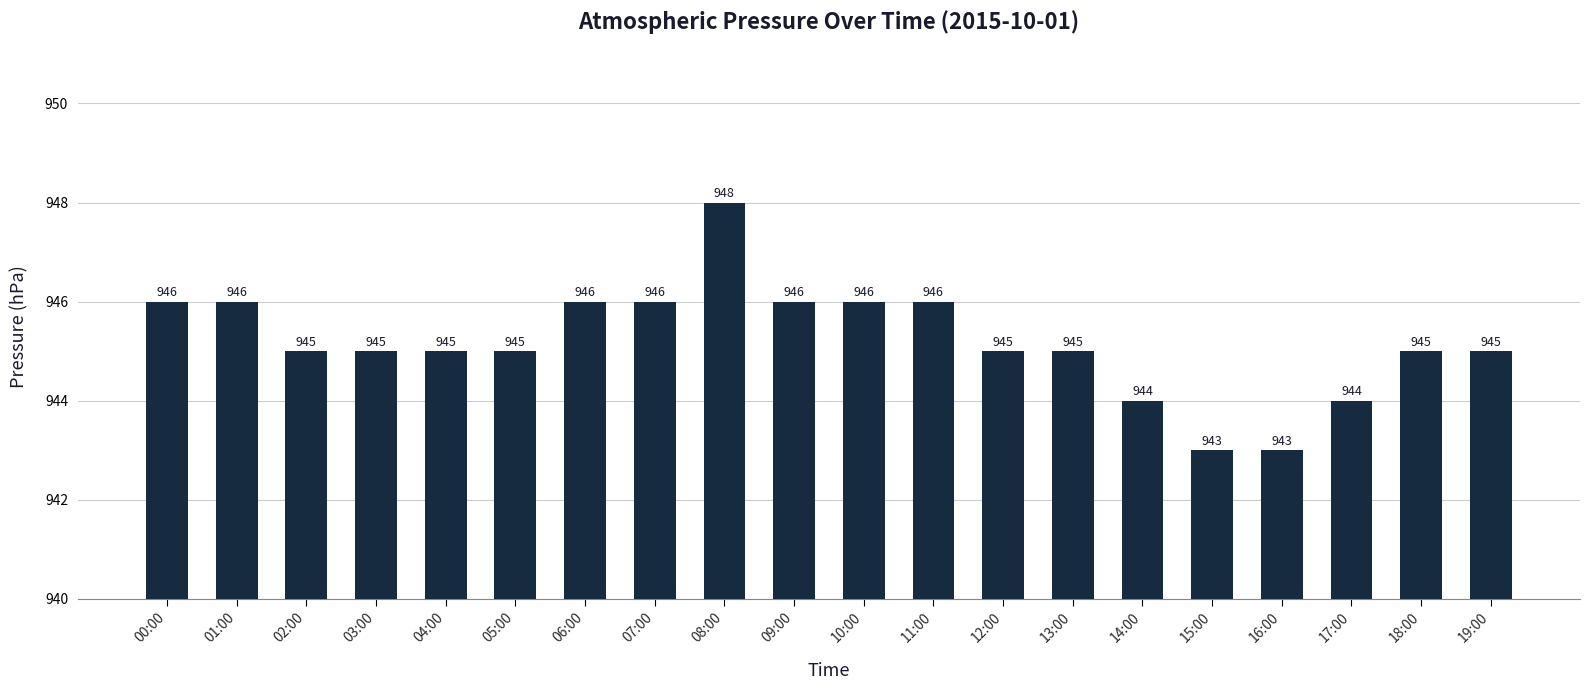

What is the minimum value shown in the chart?

943